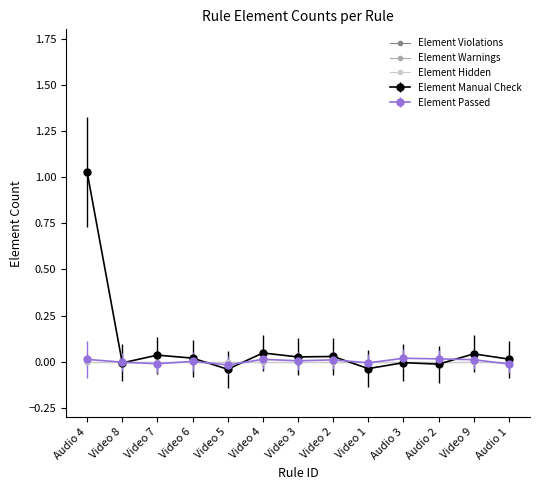

True or false: Element Passed has more than 2 points higher than both neighbors.

True